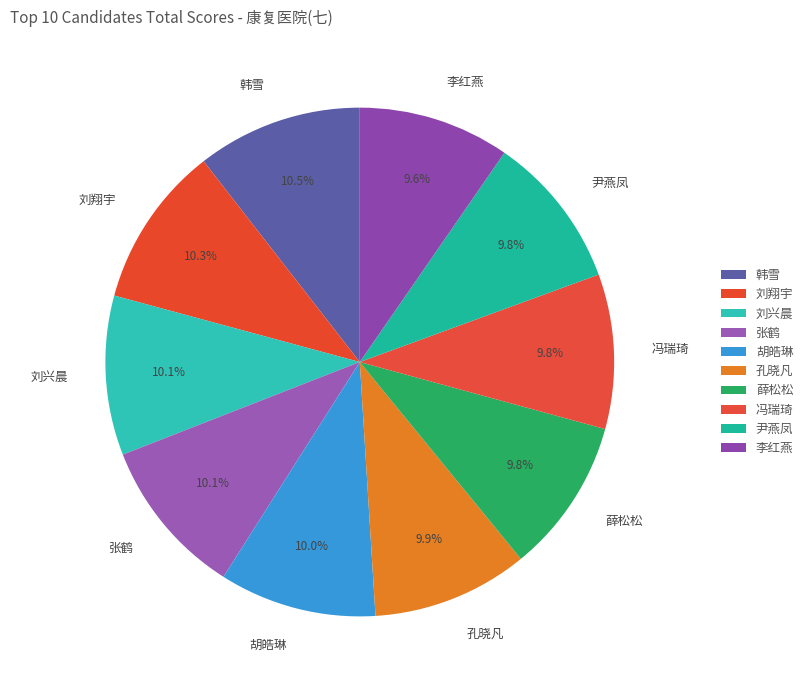

What percentage do 尹燕凤 and 薛松松 together represent?

19.6%